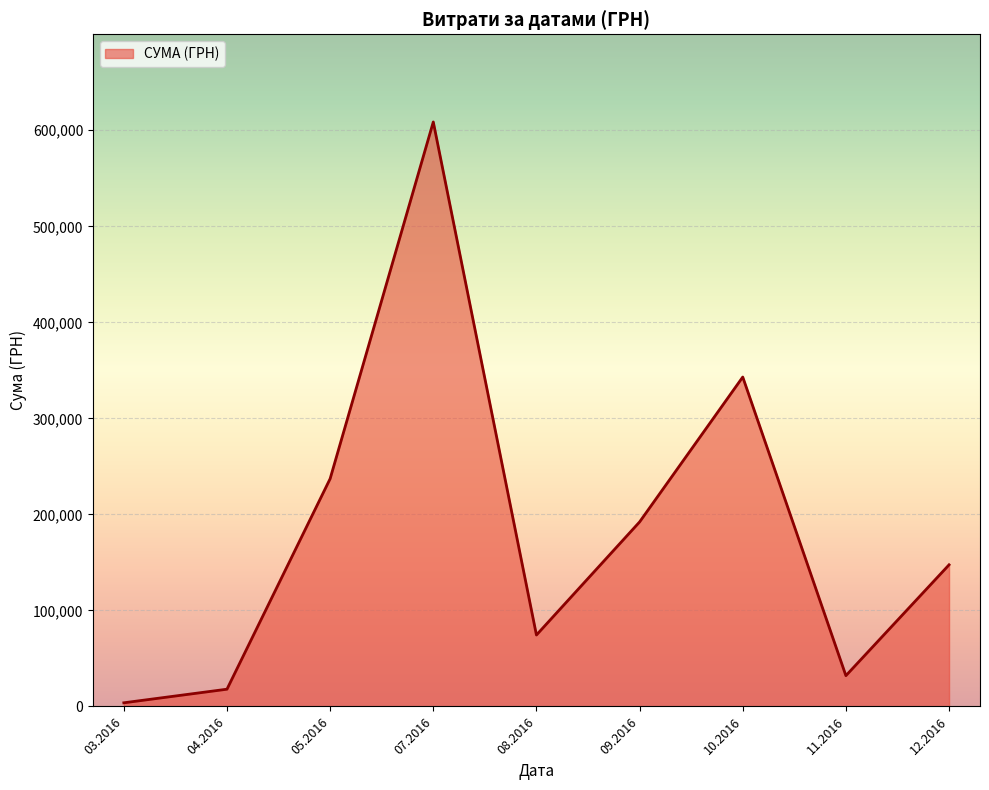

How many interior local peaks (higher than both neighbors) does the data have?

2